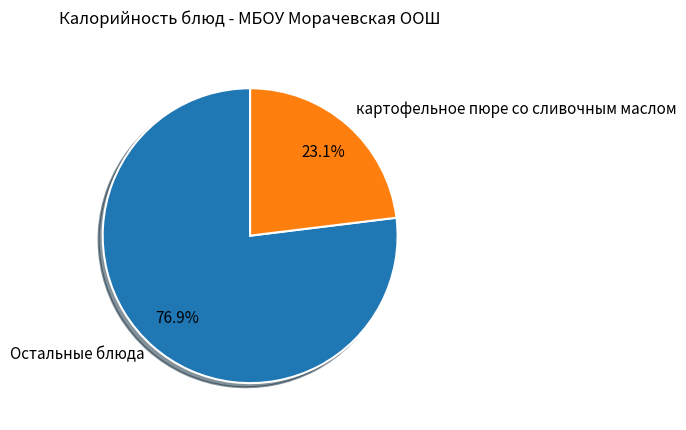

Rank the categories by value from lowest to highest.

картофельное пюре со сливочным маслом, Остальные блюда